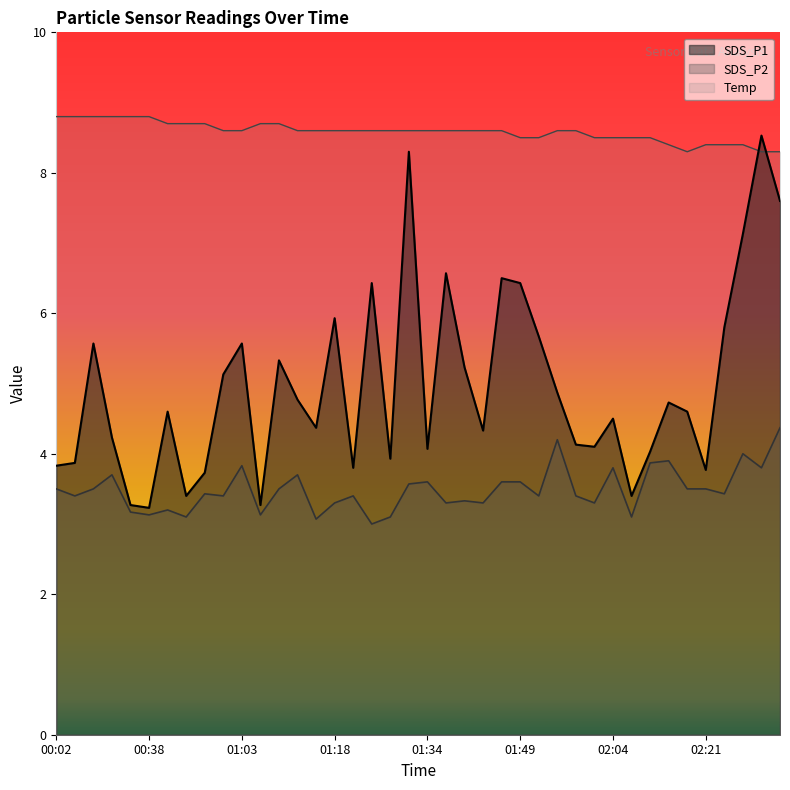

List the labels in order of SDS_P2 value, smallest first.

01:24, 01:15, 00:47, 01:27, 02:08, 00:38, 01:06, 00:35, 00:44, 01:18, 01:37, 01:43, 02:01, 01:40, 00:05, 01:00, 01:21, 01:52, 01:58, 00:57, 02:24, 00:02, 00:08, 01:09, 02:17, 02:21, 01:31, 01:34, 01:46, 01:49, 00:11, 01:12, 02:04, 02:31, 01:03, 02:11, 02:14, 02:28, 01:55, 02:34